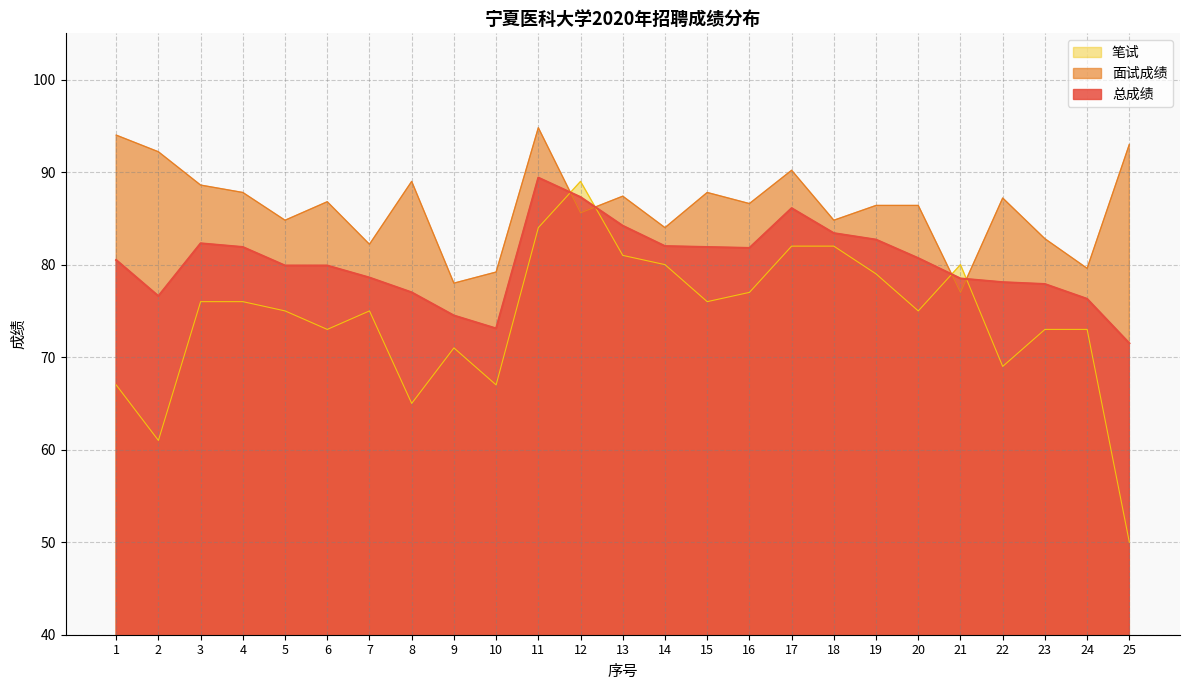

Rank the series by their maximum value, from lowest to highest.

笔试, 总成绩, 面试成绩